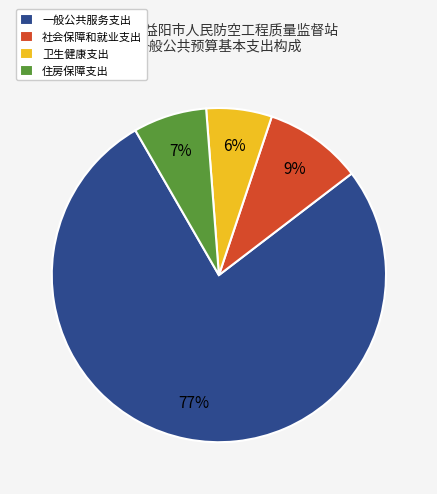

Which slice is the smallest?

卫生健康支出